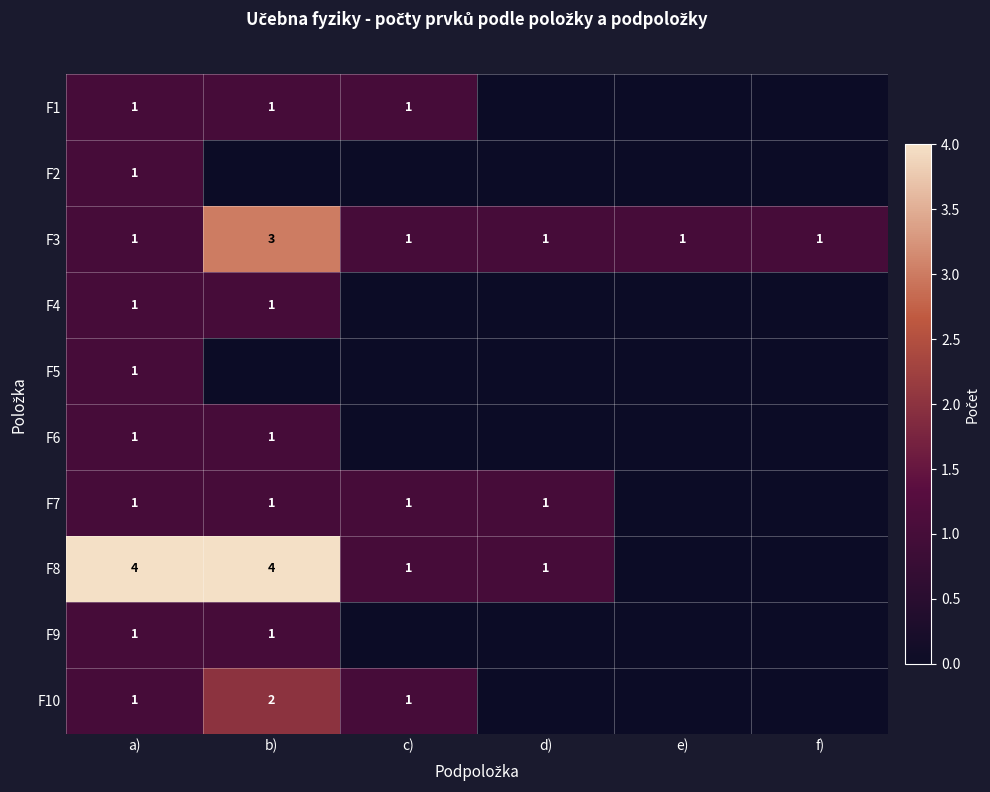

What is the maximum value shown in the chart?

4